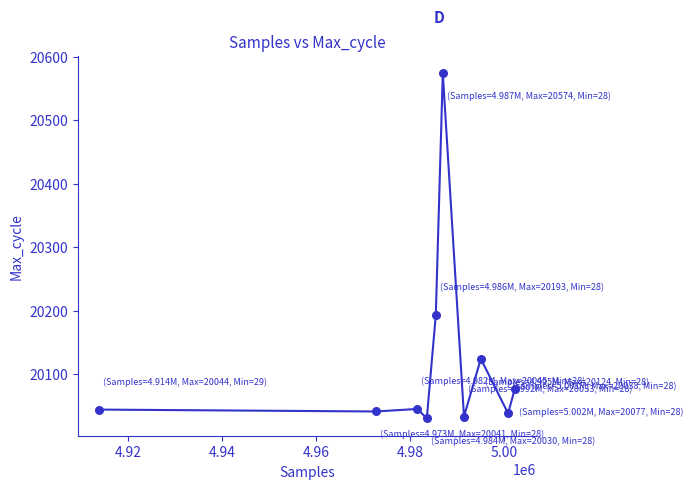

What is the difference between the maximum and minimum values?

544